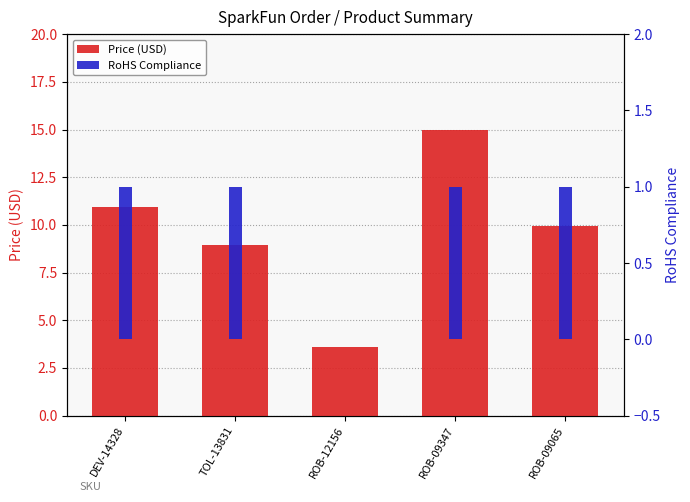

At which category does the chart reach its minimum across all series?

ROB-12156